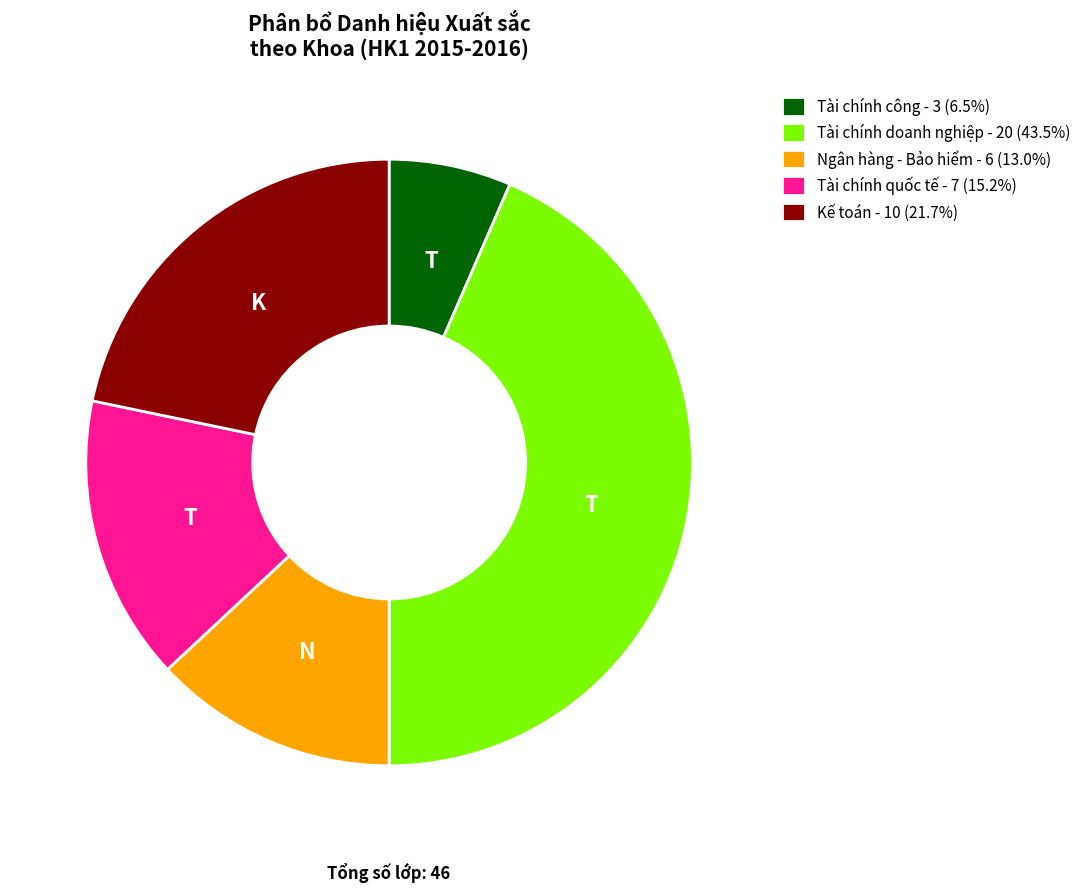

True or false: Tài chính quốc tế accounts for 15% of the total.

True